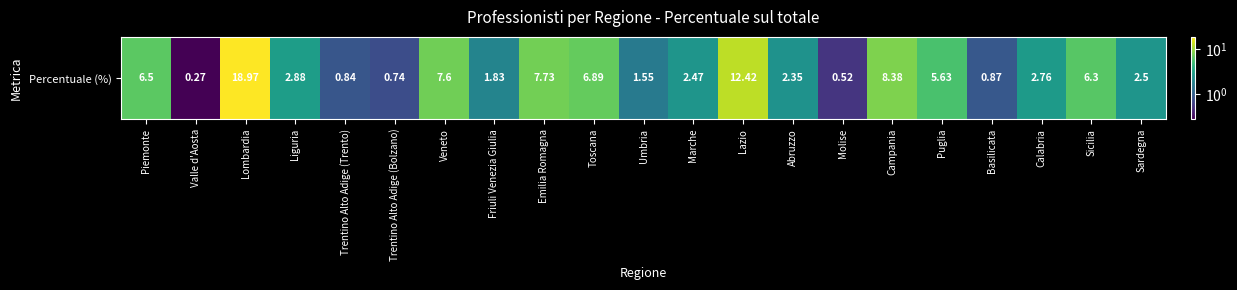

The value at Sicilia is 6.3. True or false?

True